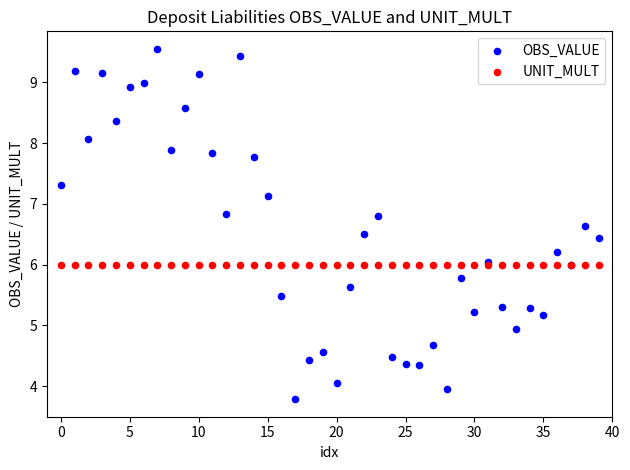

Which series reaches the maximum Y coordinate?

OBS_VALUE